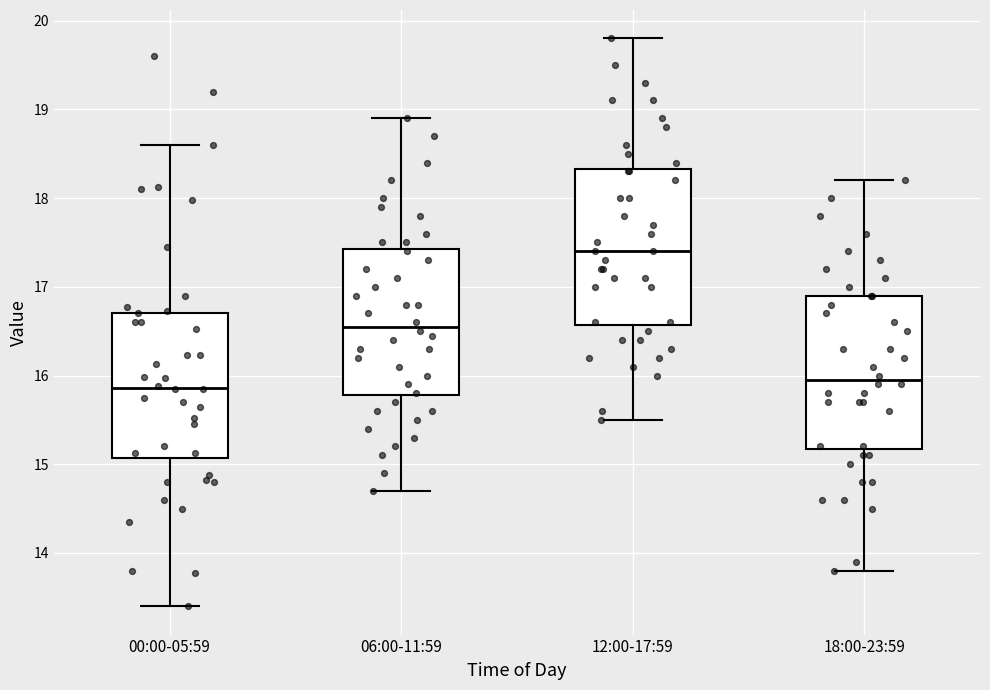

Reading left to right, transcribe this box plot: for each box, give where its median line is, the range the box spans, and where its two whiskers end, as read against the y-axis. The values are not printed on the chart, so give them approximately, as read against the axis.

00:00-05:59: median 15.9, box 15.1 to 16.7, whiskers 13.4 to 18.6
06:00-11:59: median 16.6, box 15.8 to 17.4, whiskers 14.7 to 18.9
12:00-17:59: median 17.4, box 16.6 to 18.3, whiskers 15.5 to 19.8
18:00-23:59: median 16.0, box 15.2 to 16.9, whiskers 13.8 to 18.2